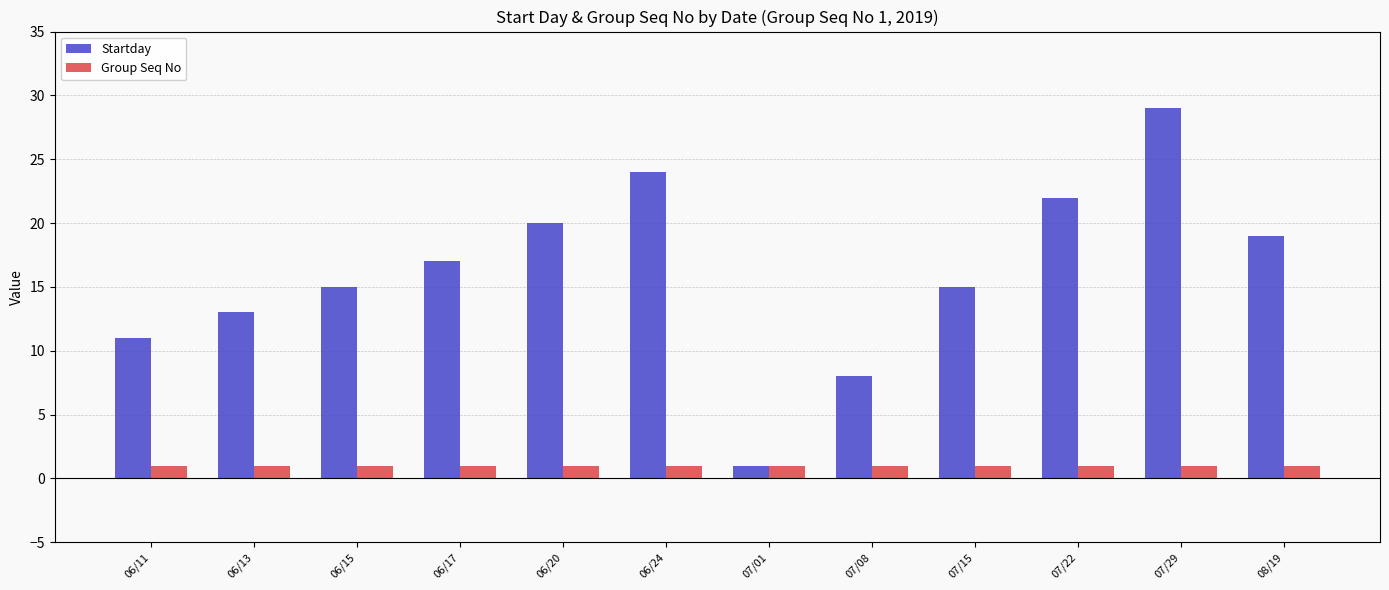

What is the sum of the Startday values at 08/19 and 06/11?

30